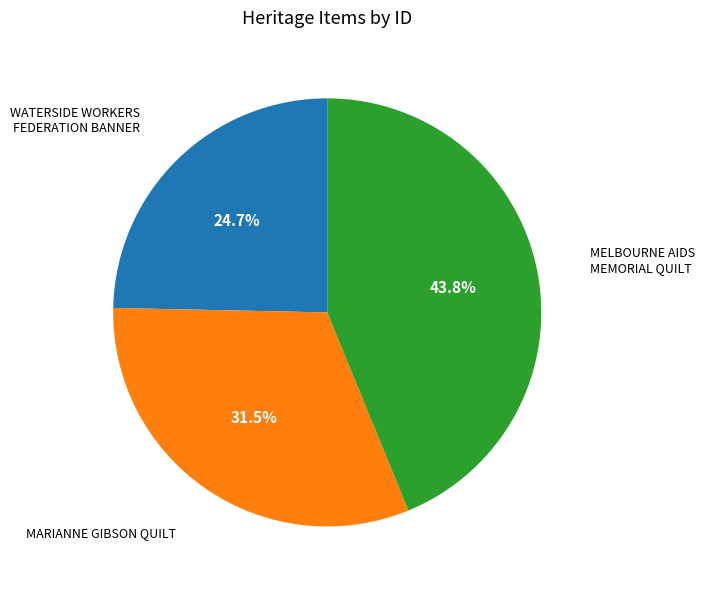

Between MELBOURNE AIDS MEMORIAL QUILT and WATERSIDE WORKERS FEDERATION BANNER, which is larger?

MELBOURNE AIDS MEMORIAL QUILT